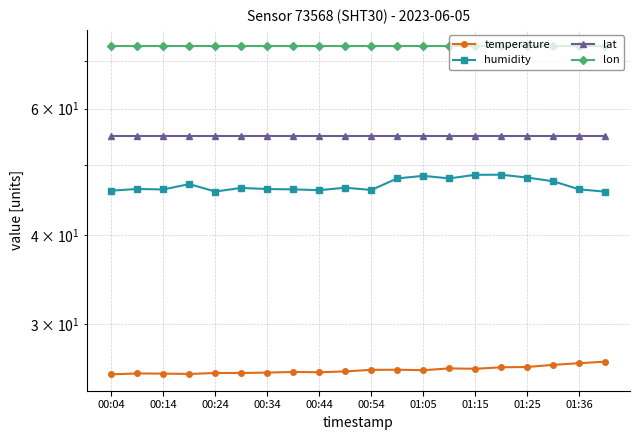

What is the sum of the lon values at 01:36 and 10?

146.6